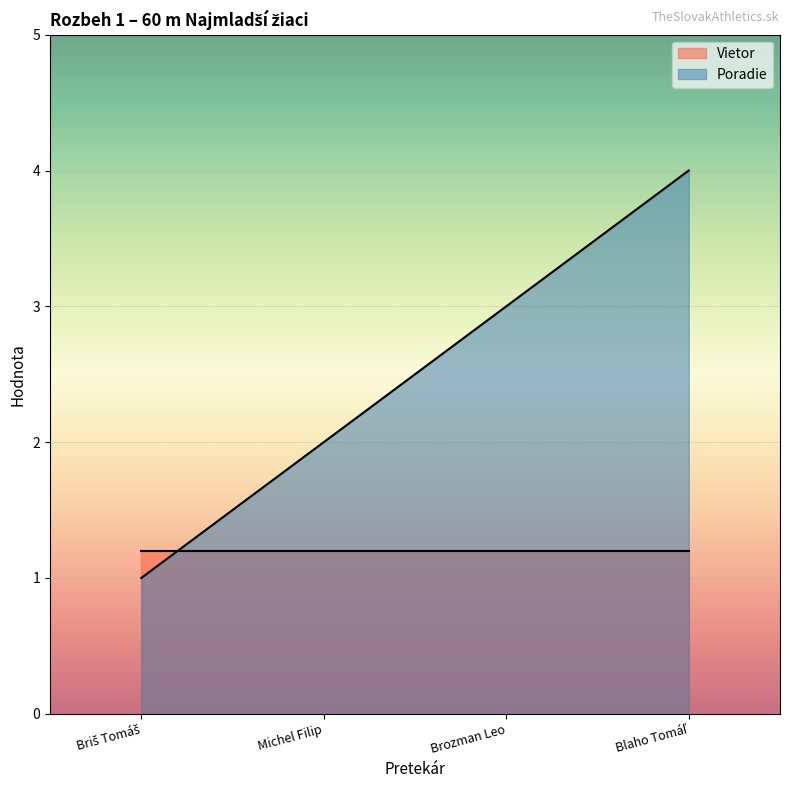

Which category has the highest value across all series?

Blaho Tomáľ